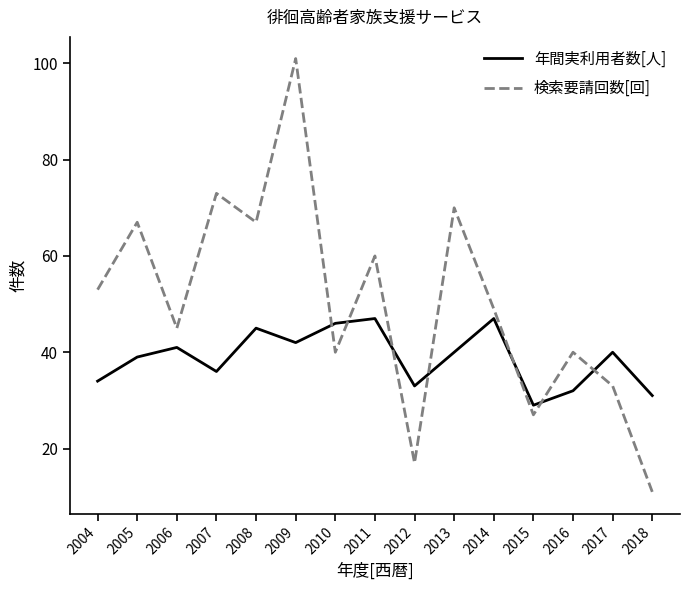

Rank the series by their maximum value, from highest to lowest.

検索要請回数[回], 年間実利用者数[人]